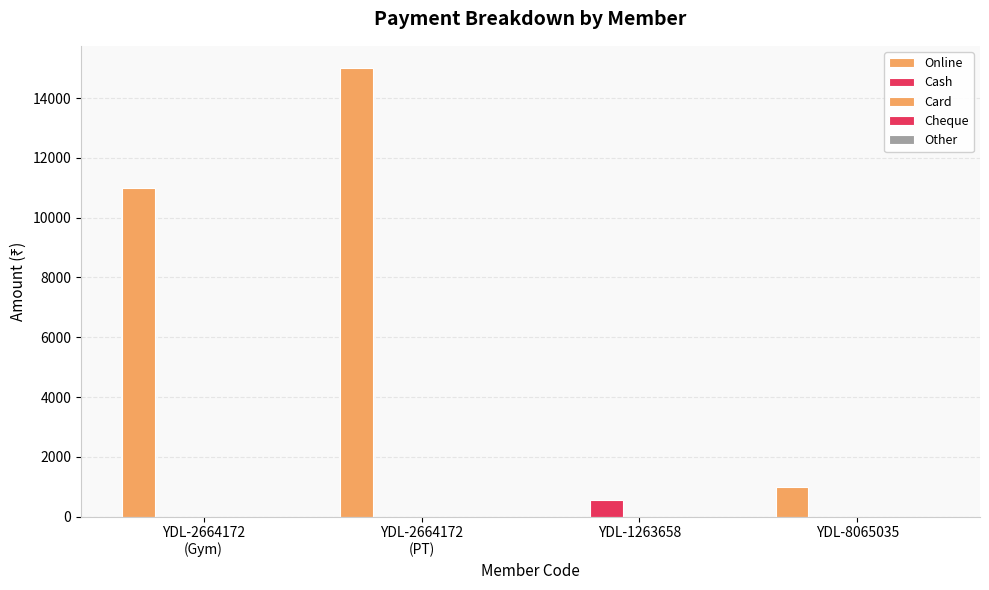

Which series has the largest total across all categories?

Online